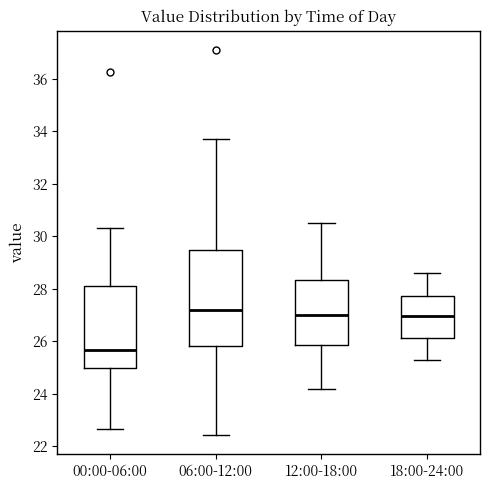

Which box's median line is the lowest?

00:00-06:00